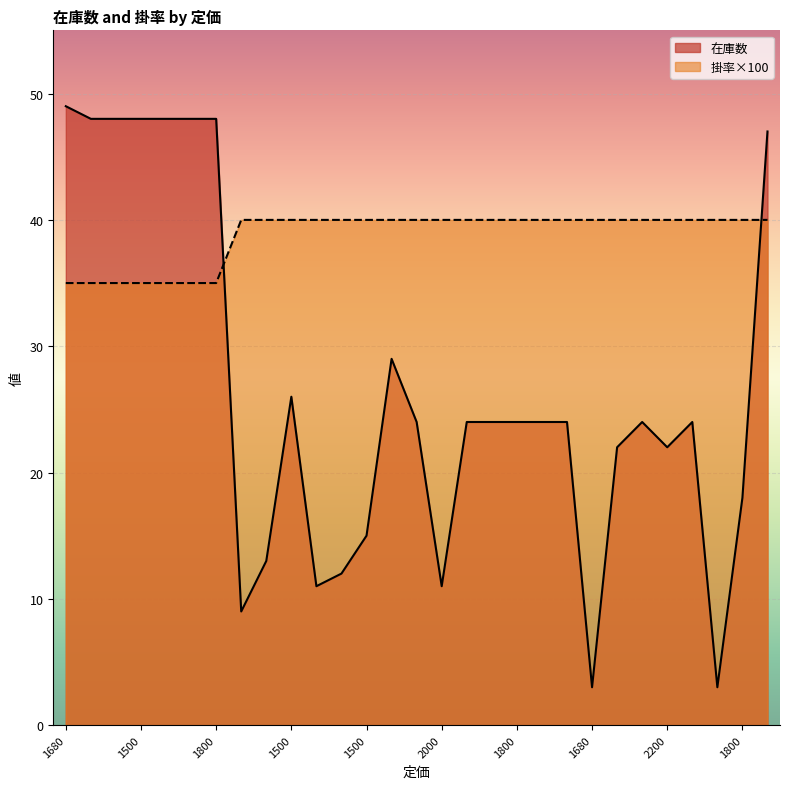

True or false: 在庫数 has a value of 22 at 1680.

False